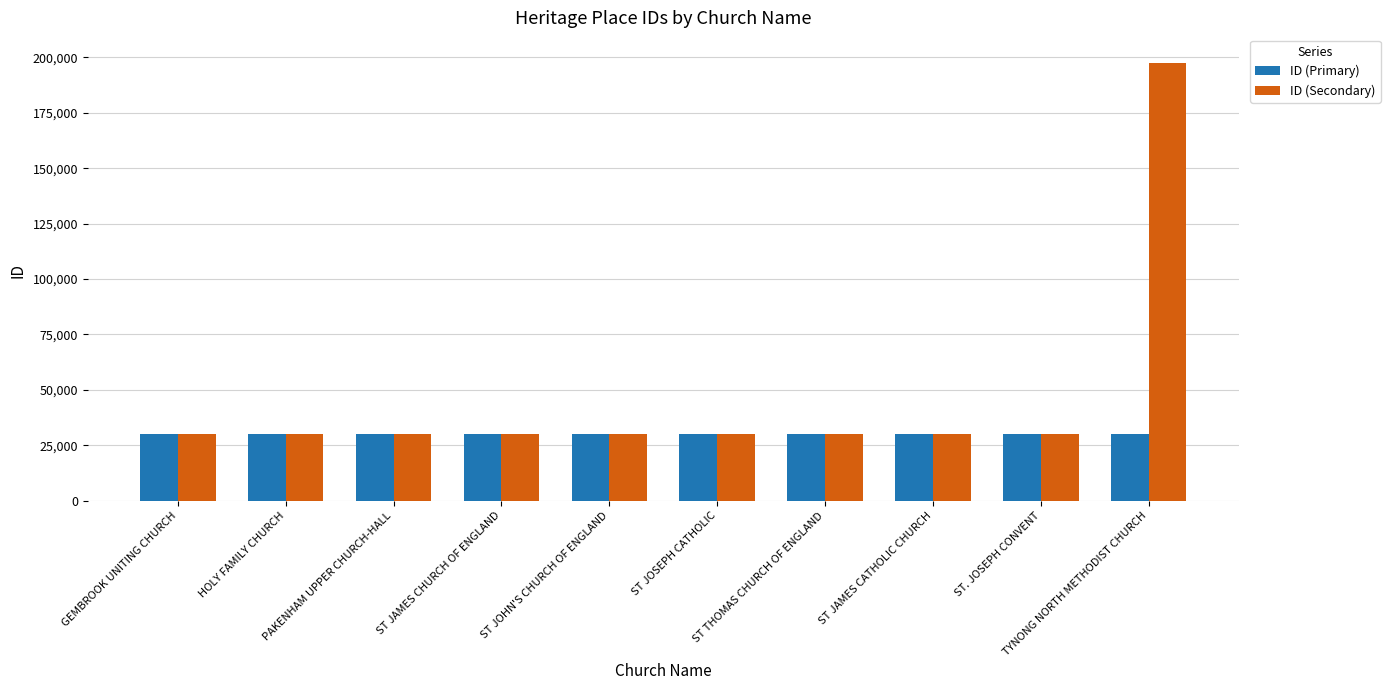

What is the value of the ID (Primary) bar at the 4th from the left?

30122